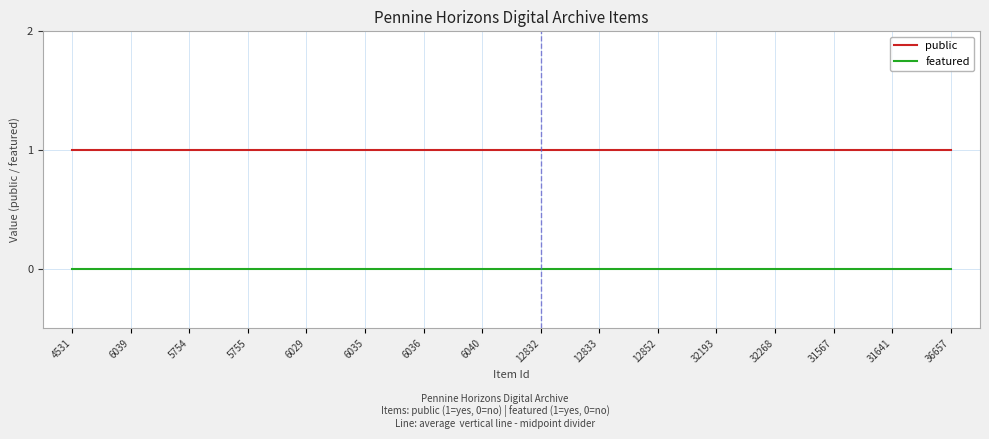

The featured series shows 0 at 4531. True or false?

True